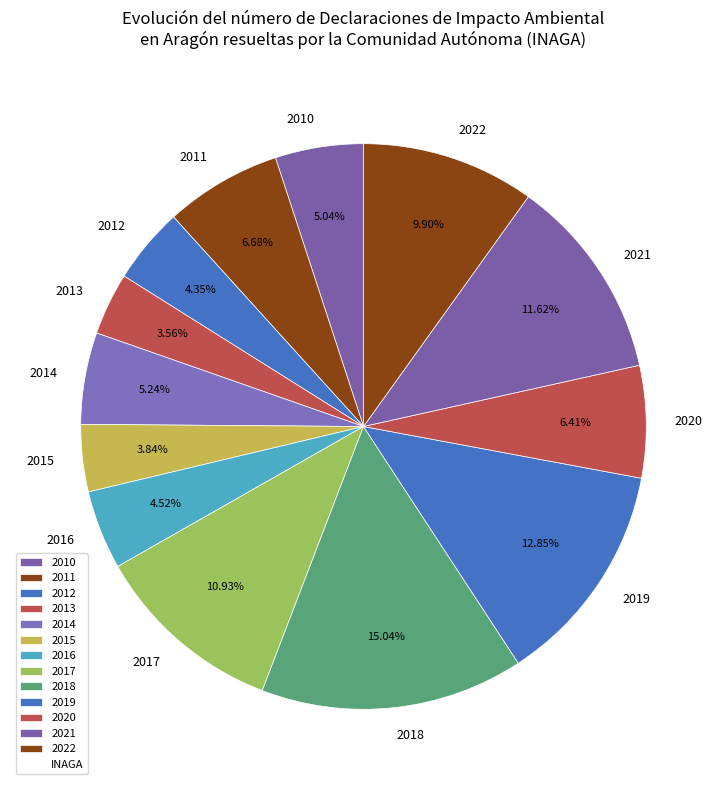

Combined, do 2020 and 2019 account for over 50%?

No